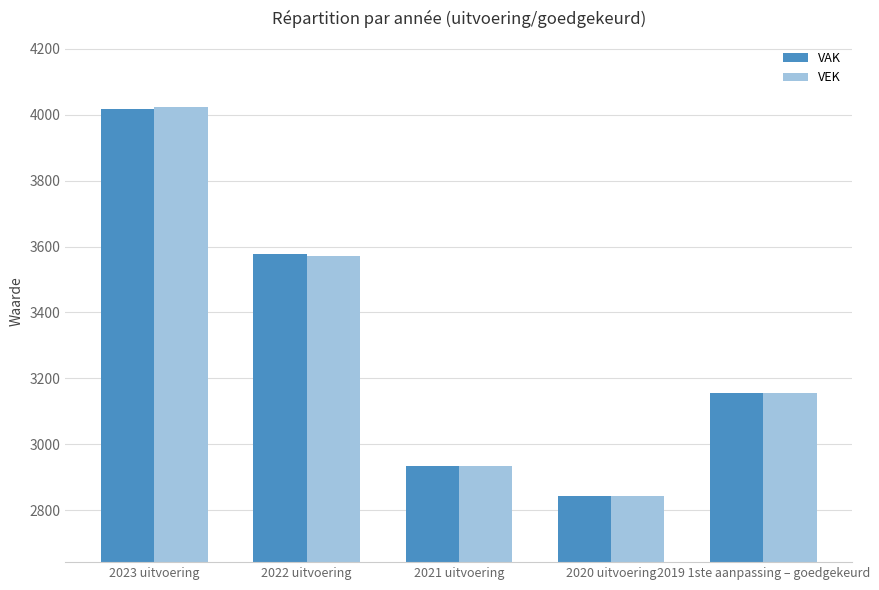

What is the highest value of the VAK series?

4018